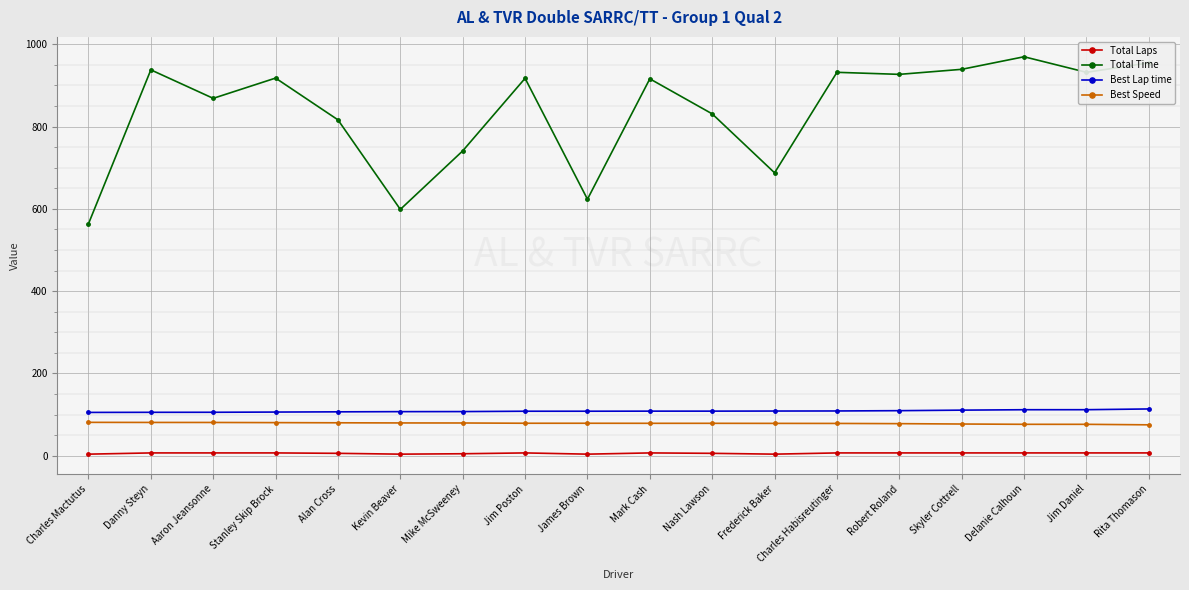

What is the difference between the highest and lowest values at Mike McSweeney?

735.9